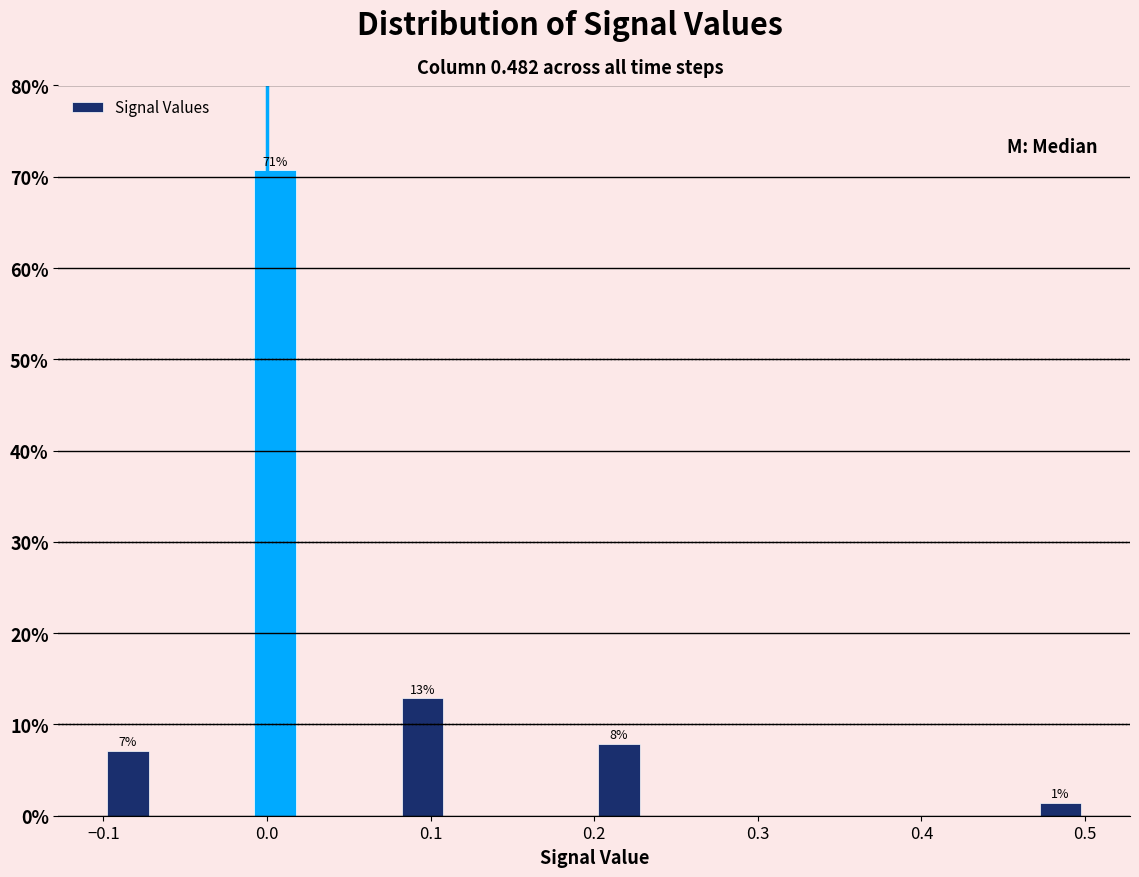

Around what value on the x-axis is the tallest bar? Give the approximate position of its centre, as read against the axis.

0.01